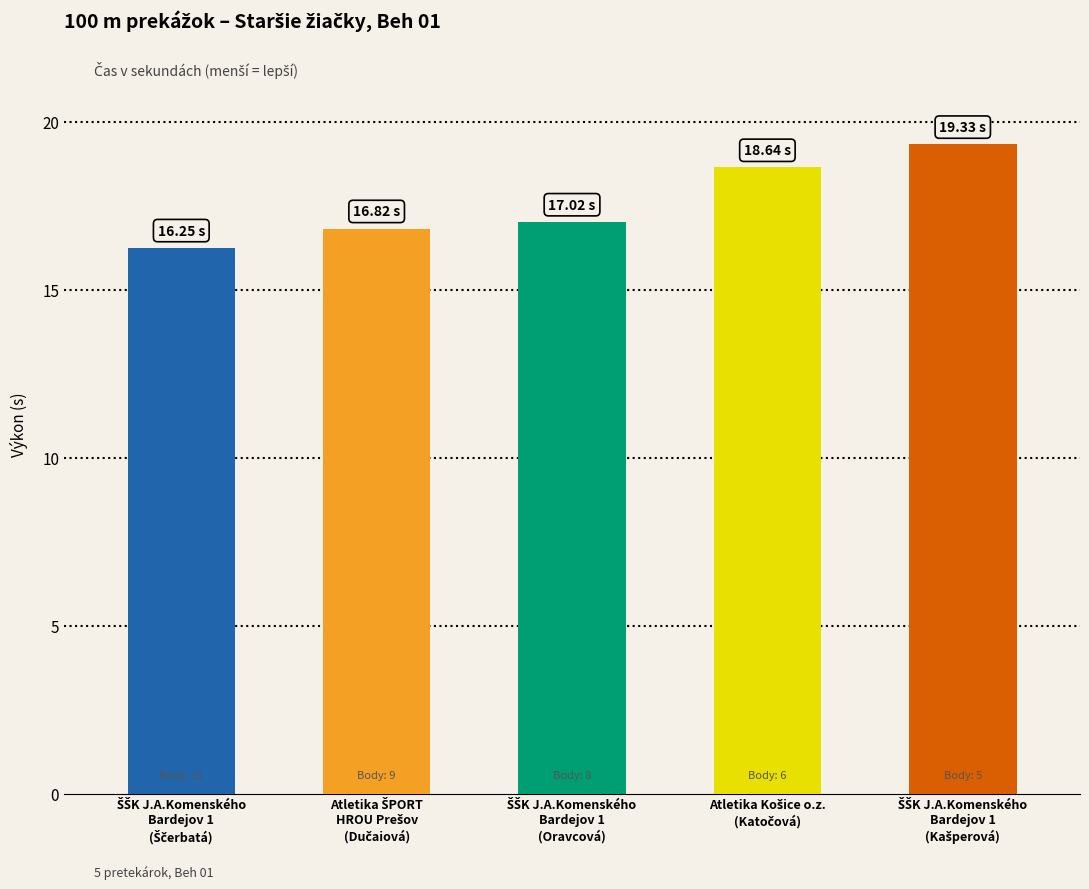

What is the average value?

17.6